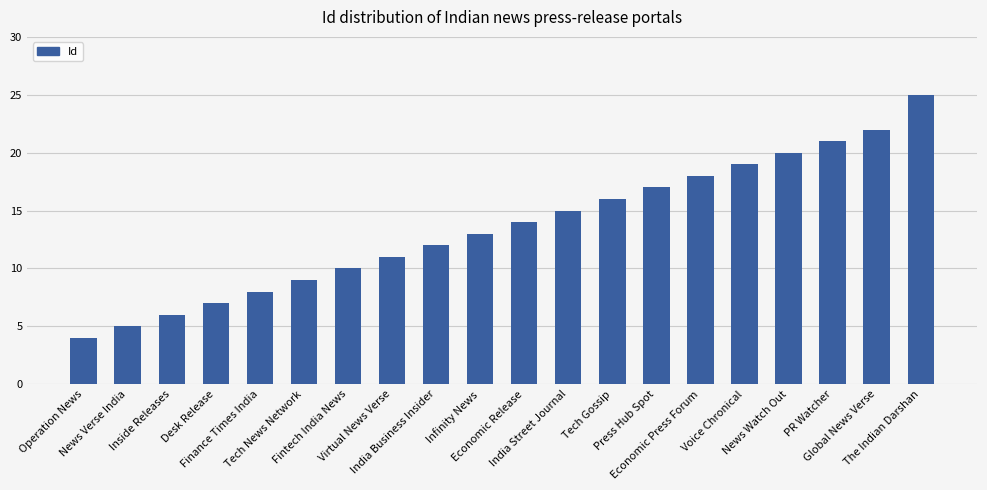

List the labels in order of value, largest first.

The Indian Darshan, Global News Verse, PR Watcher, News Watch Out, Voice Chronical, Economic Press Forum, Press Hub Spot, Tech Gossip, India Street Journal, Economic Release, Infinity News, India Business Insider, Virtual News Verse, Fintech India News, Tech News Network, Finance Times India, Desk Release, Inside Releases, News Verse India, Operation News